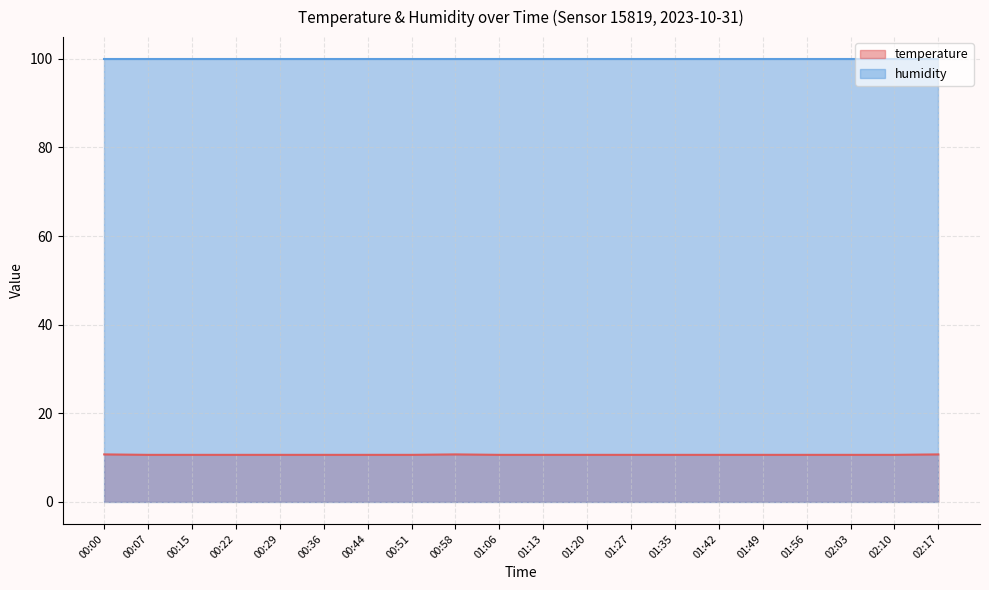

Reading left to right, extract all data points from this chart.

00:00=10.7	00:07=10.6	00:15=10.6	00:22=10.6	00:29=10.6	00:36=10.6	00:44=10.6	00:51=10.6	00:58=10.7	01:06=10.6	01:13=10.6	01:20=10.6	01:27=10.6	01:35=10.6	01:42=10.6	01:49=10.6	01:56=10.6	02:03=10.6	02:10=10.6	02:17=10.7